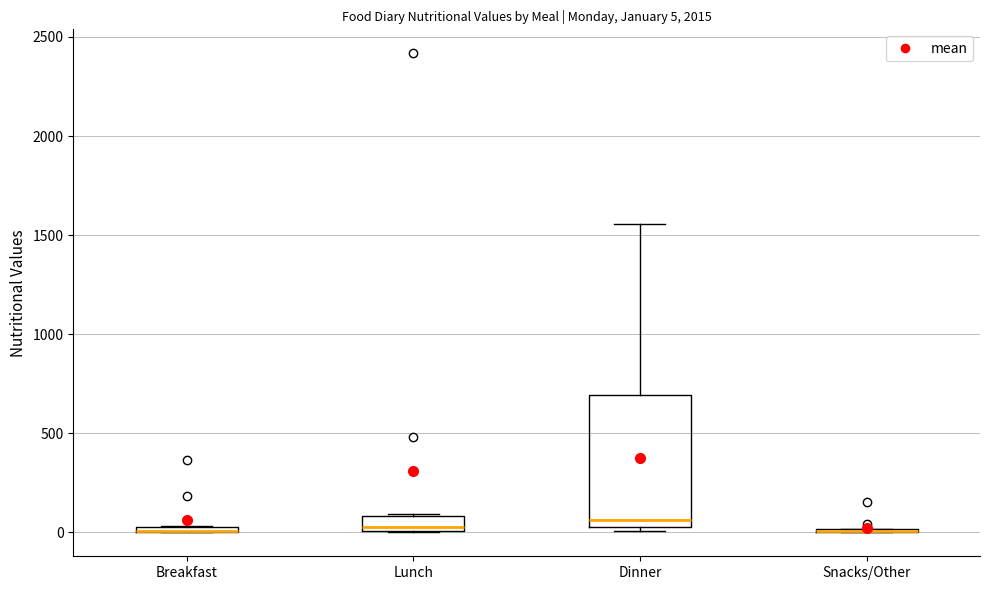

Which box is the tallest, from its lower edge to its upper edge?

Dinner